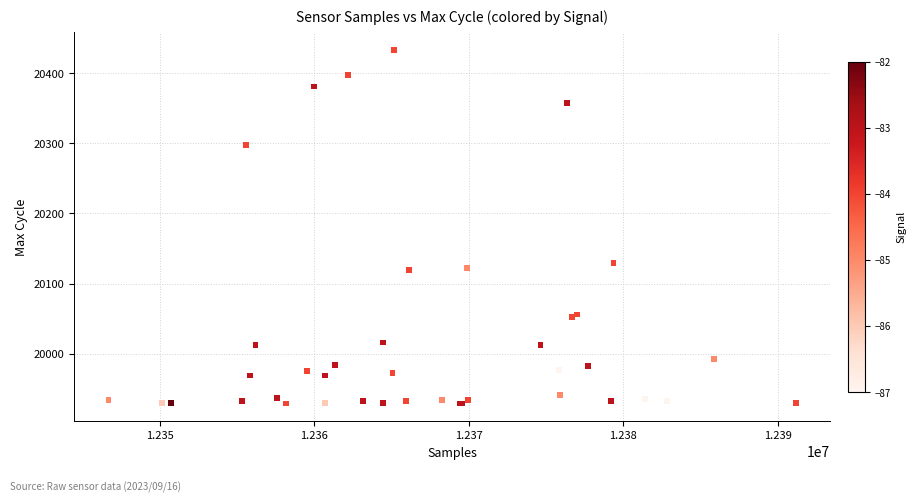

What Y value in the scatter plot is closest to 20181?

20129